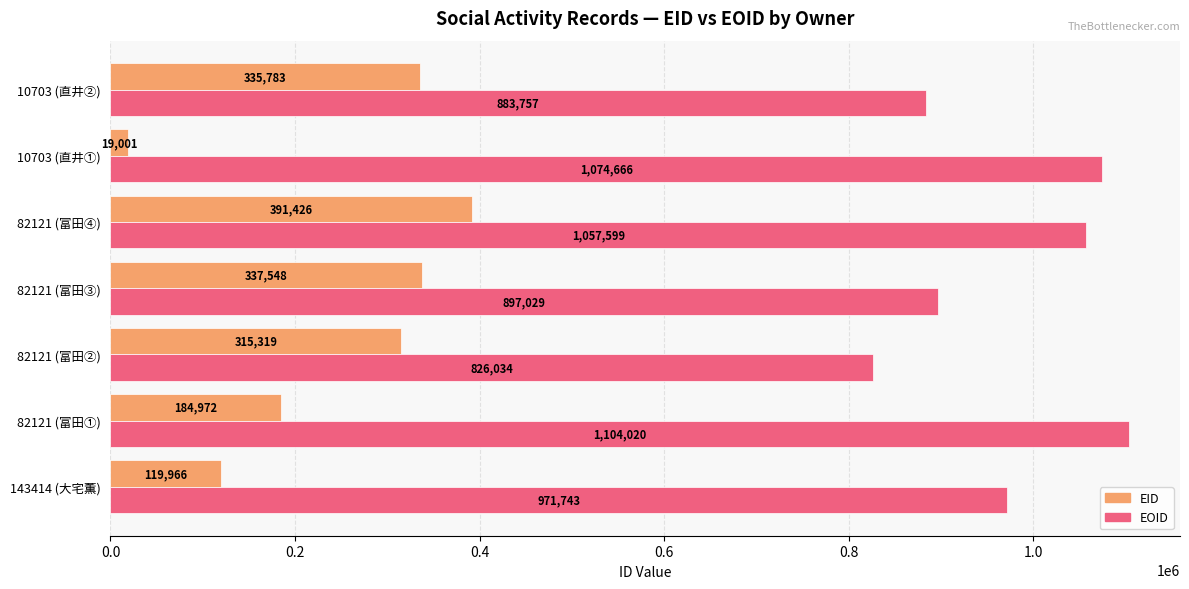

The value of EOID at 82121 (富田③) is 897029. True or false?

True